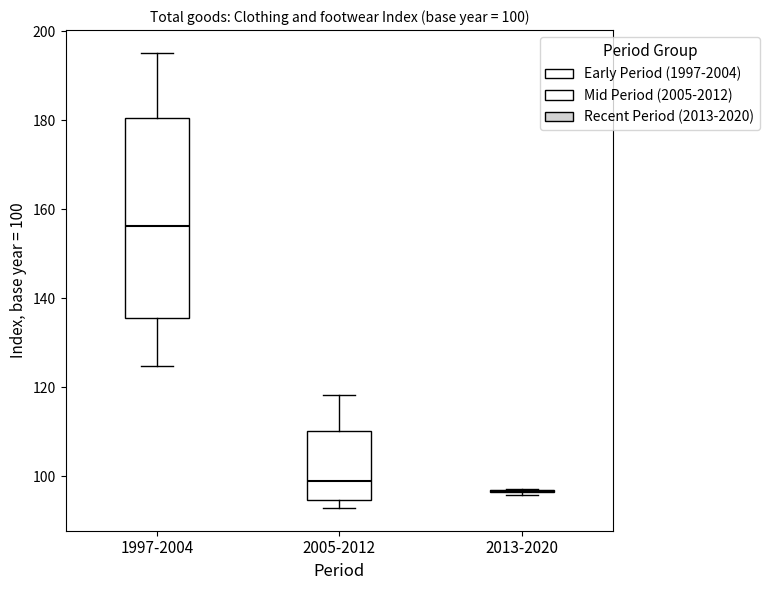

Comparing the boxes themselves (not the whiskers), which one is the tallest?

1997-2004